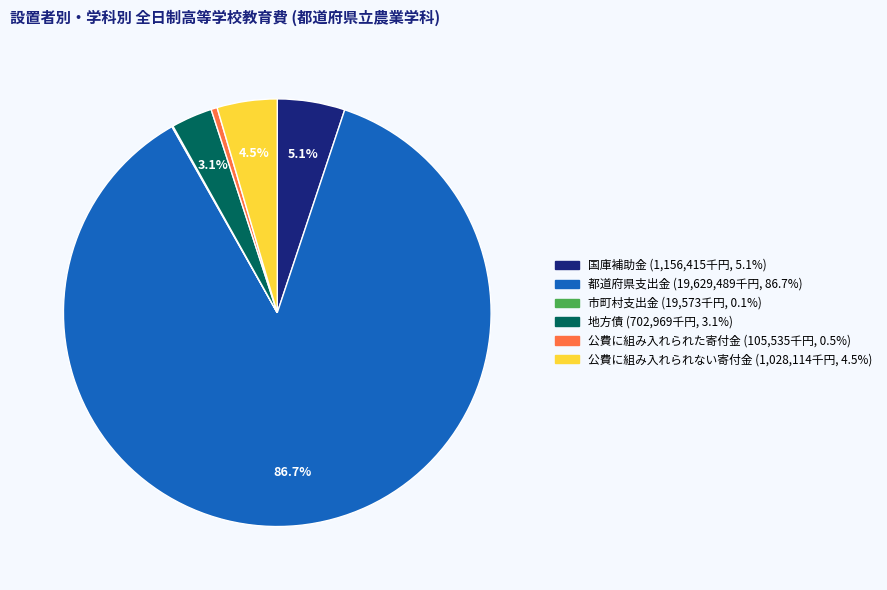

What is the majority slice?

都道府県支出金